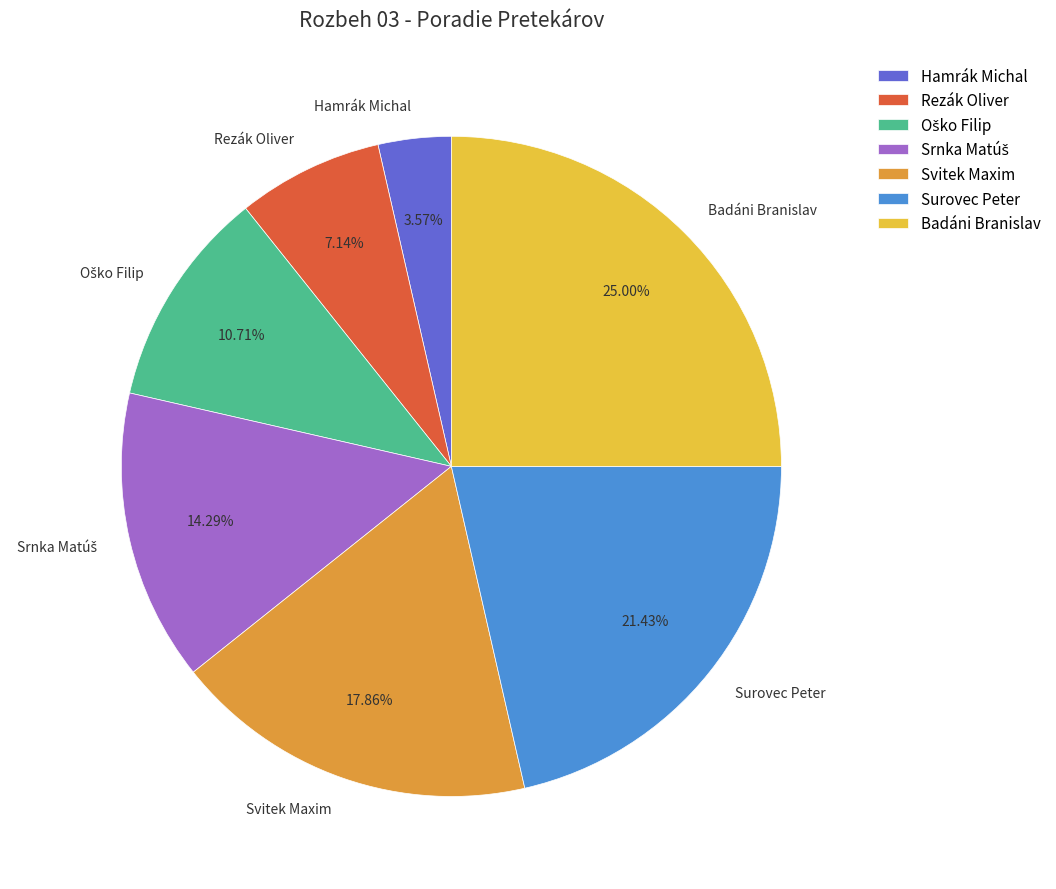

Which category has the smallest portion of the pie?

Hamrák Michal